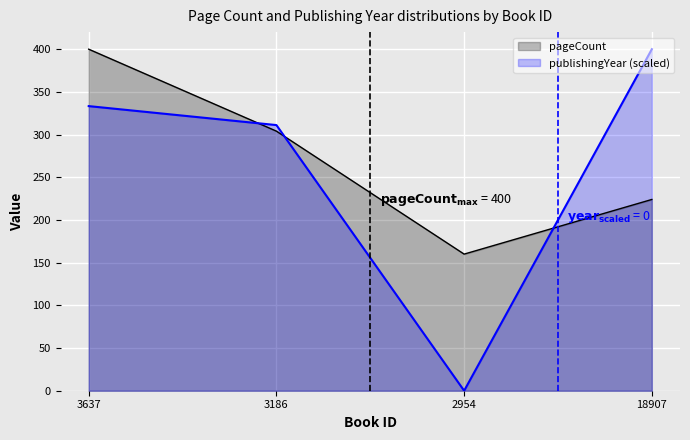

In pageCount, how many points are lower than both neighbors (excluding endpoints)?

1